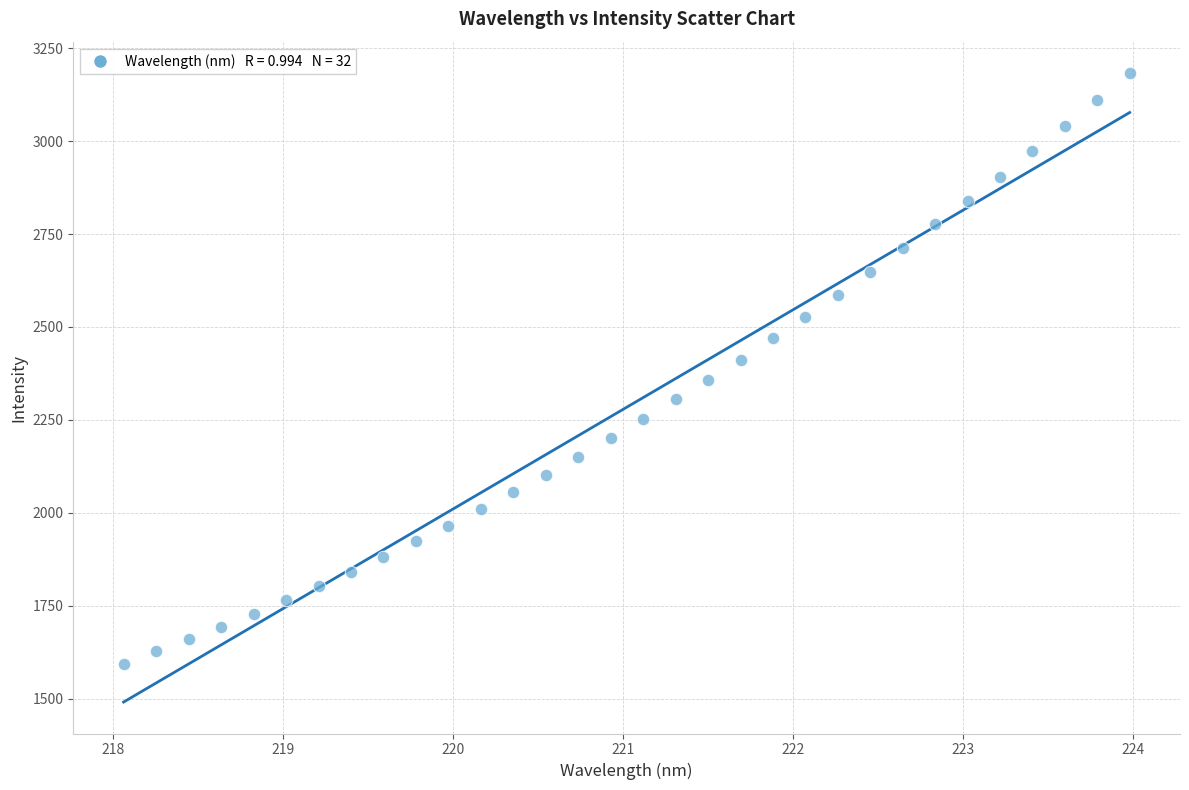

What is the range of X values (max minus min)?

5.9